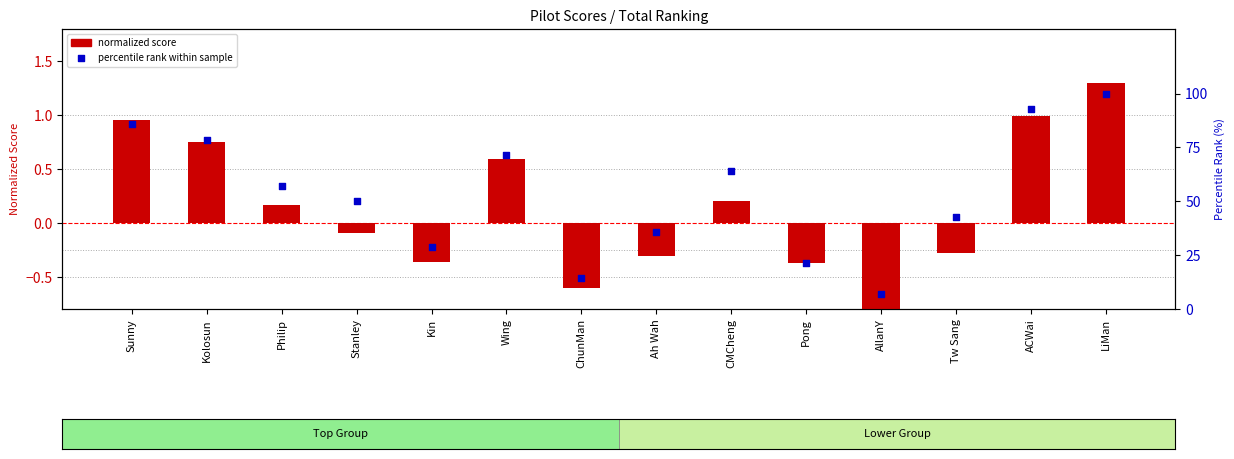

Which series has the largest total across all categories?

percentile rank within sample